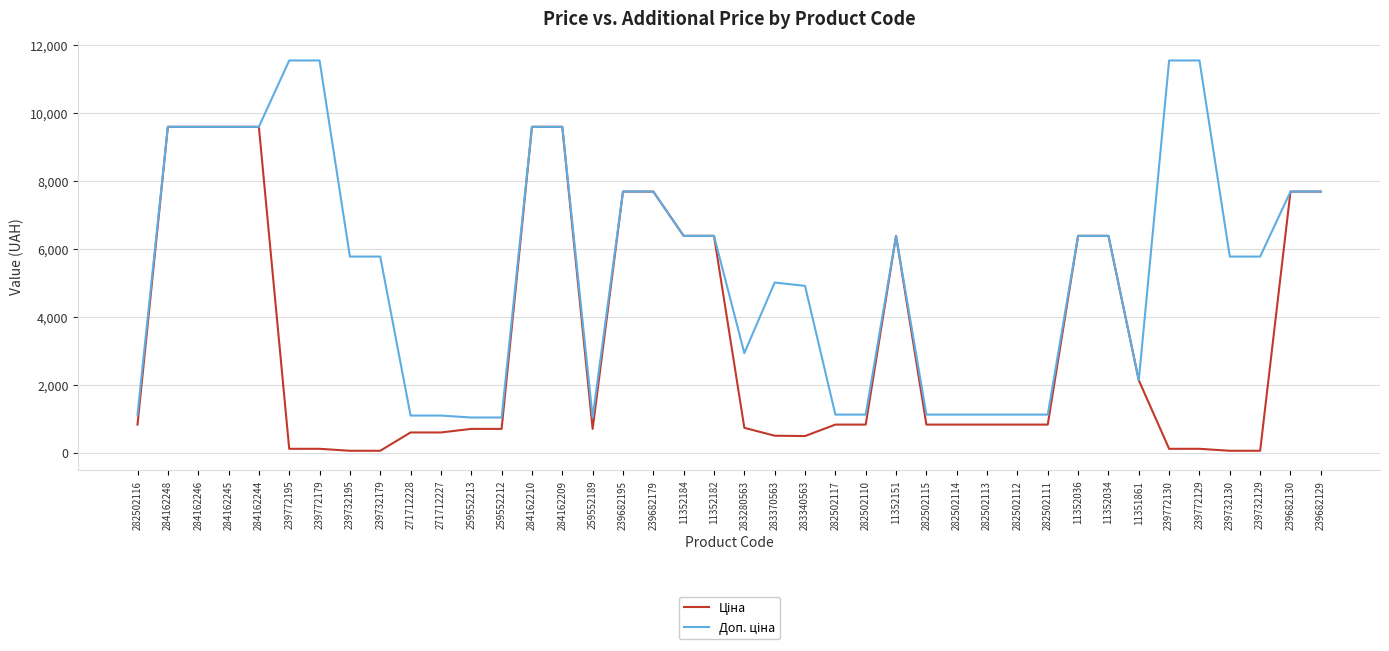

What is the maximum value shown in the chart?

11537.0